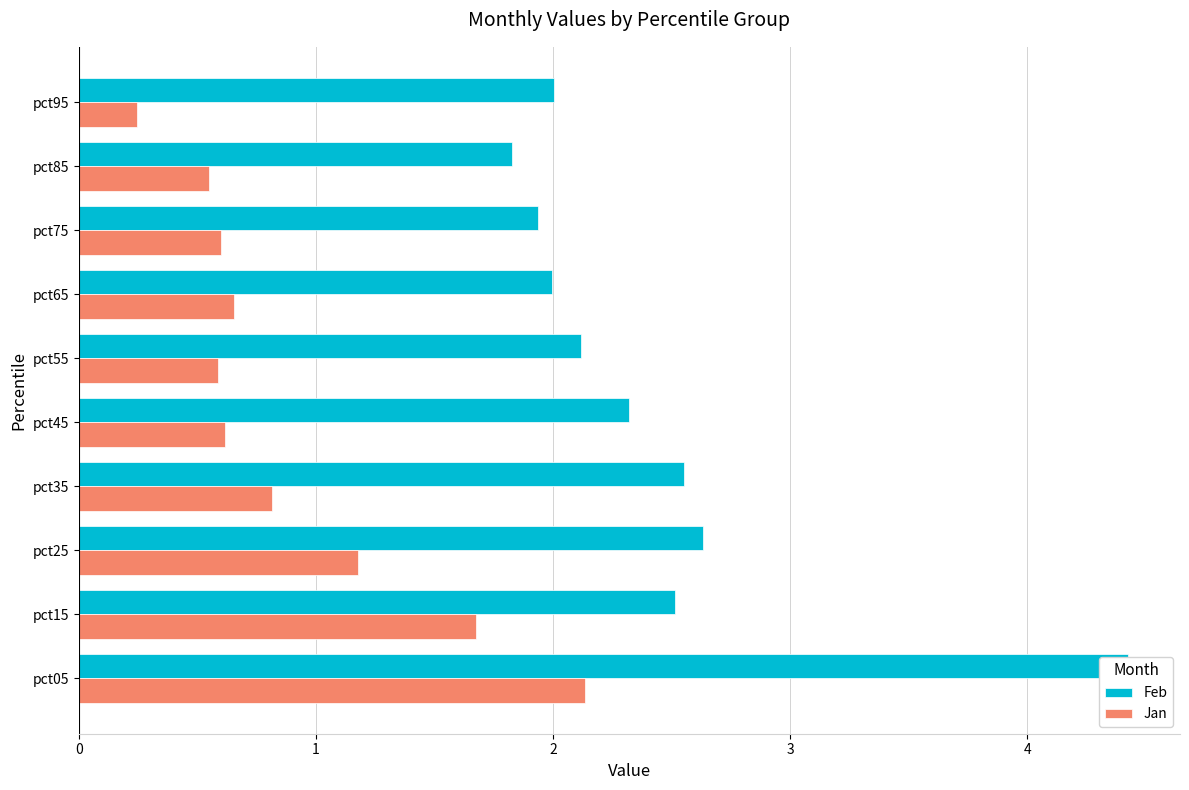

What are all the series names shown in the legend?

Feb, Jan